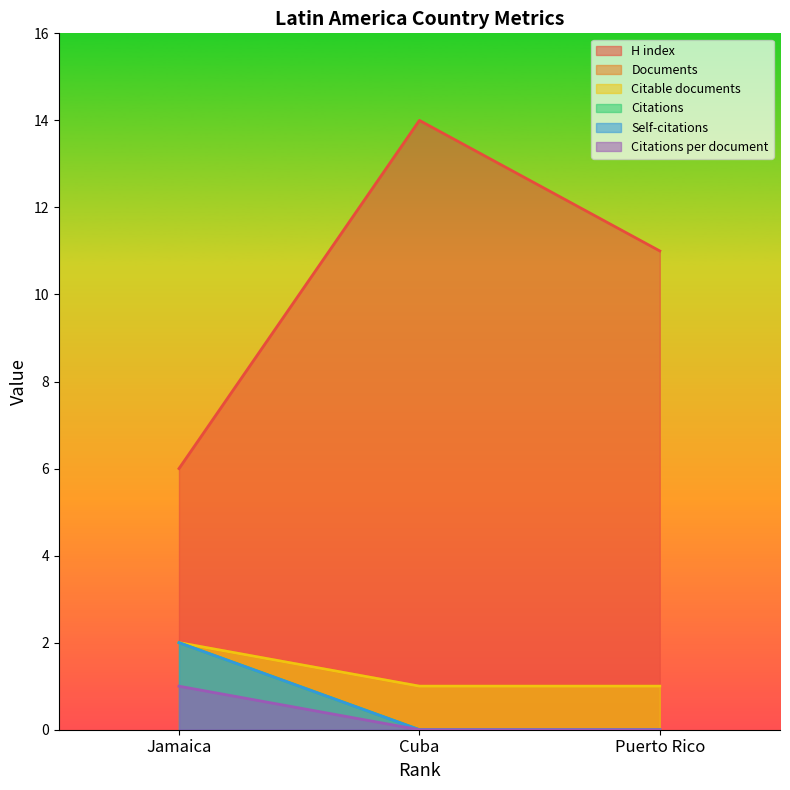

Count the number of categories in the chart.

3